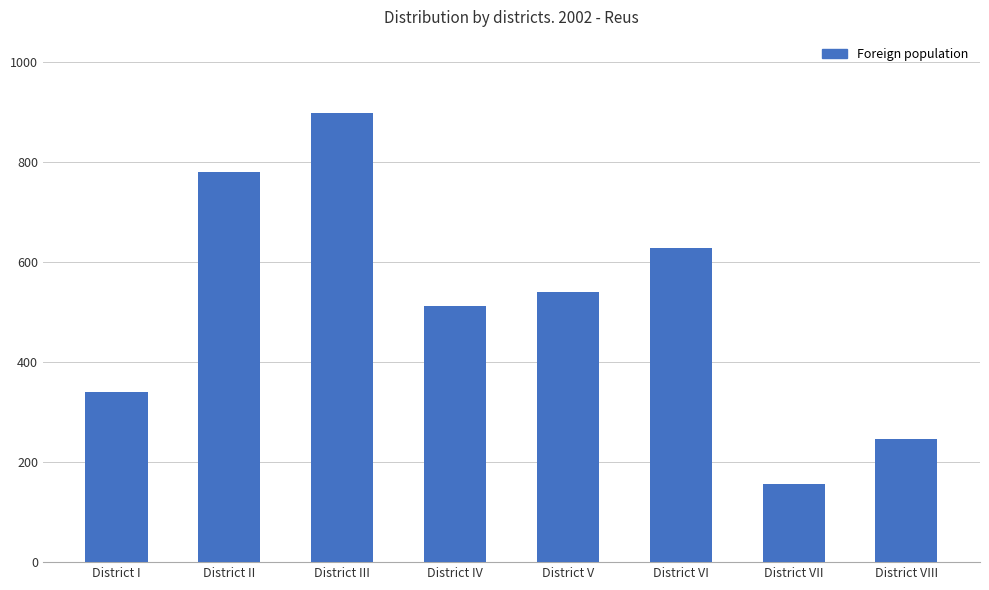

How many distinct data groups are displayed?

1